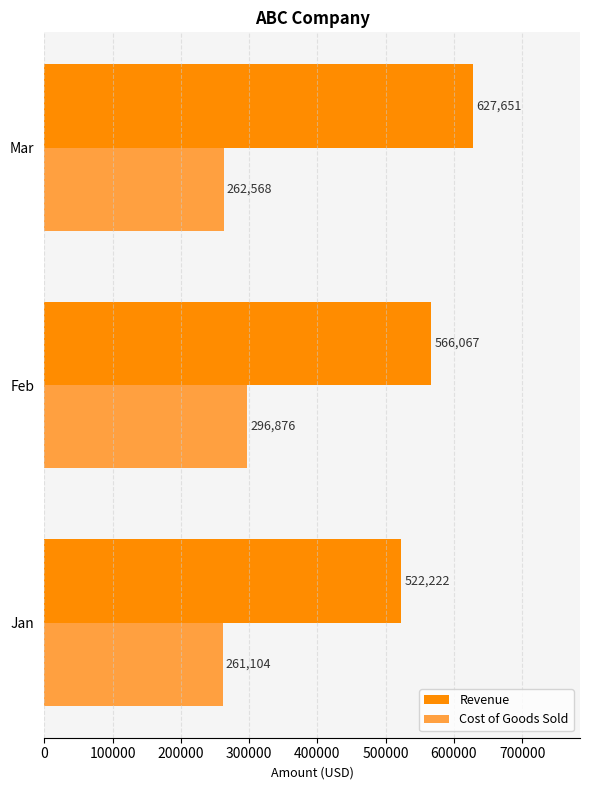

How many values in the Cost of Goods Sold series are below 262568?

1